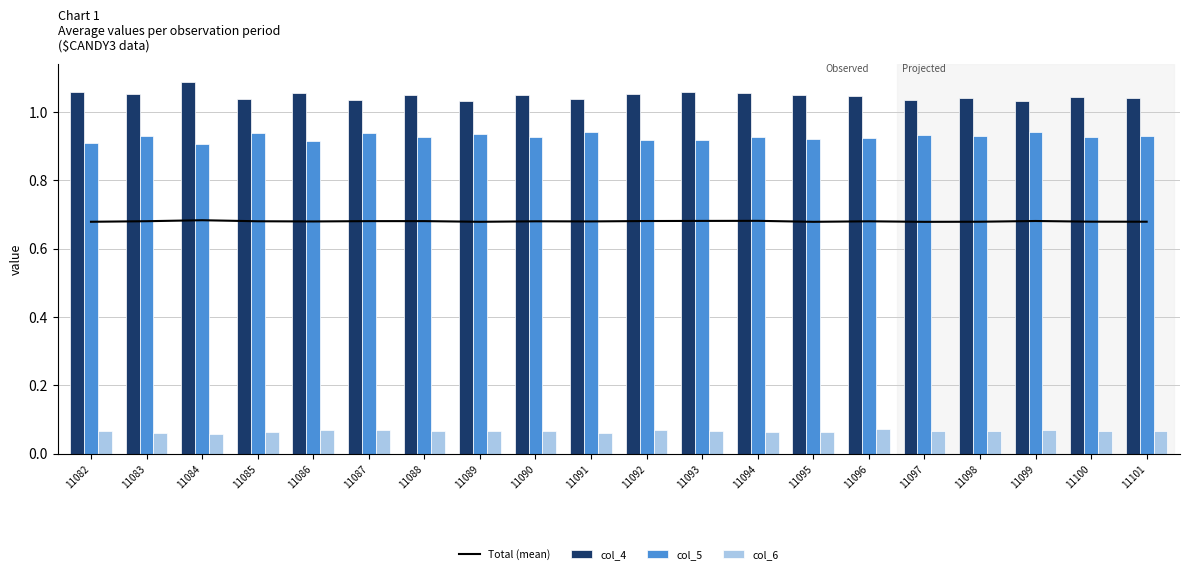

What is the spread (max minus min) of values at 11083?

1.0